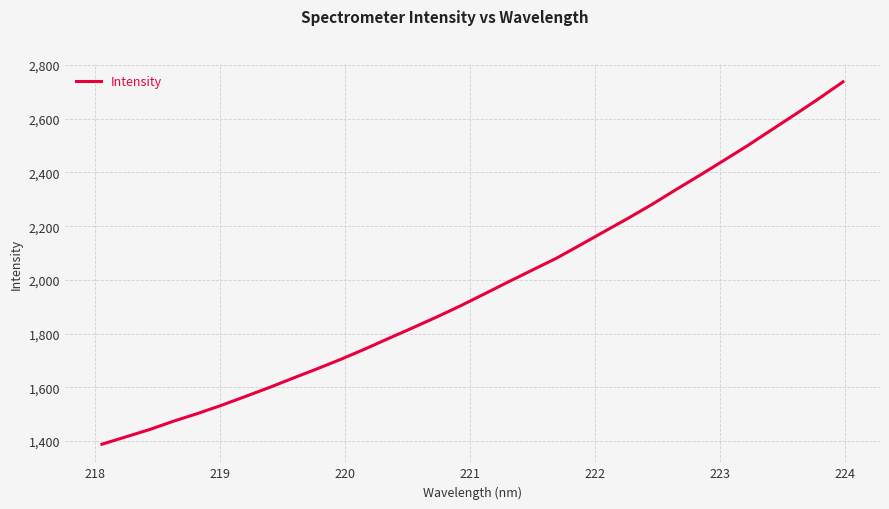

What is the minimum value shown in the chart?

1388.0